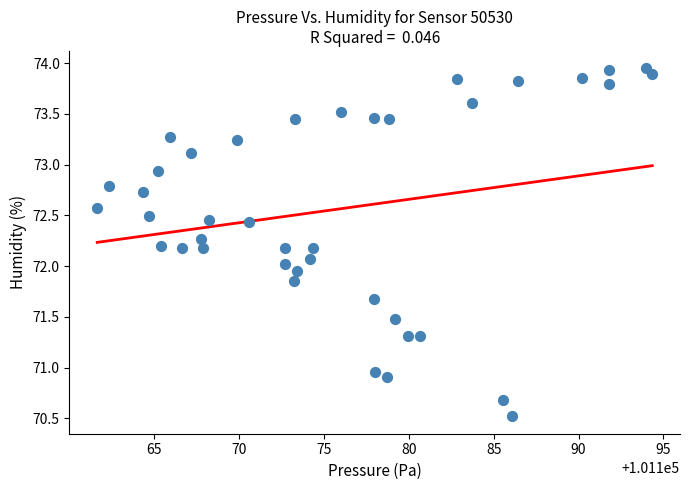

What is the range of X values (max minus min)?

32.7